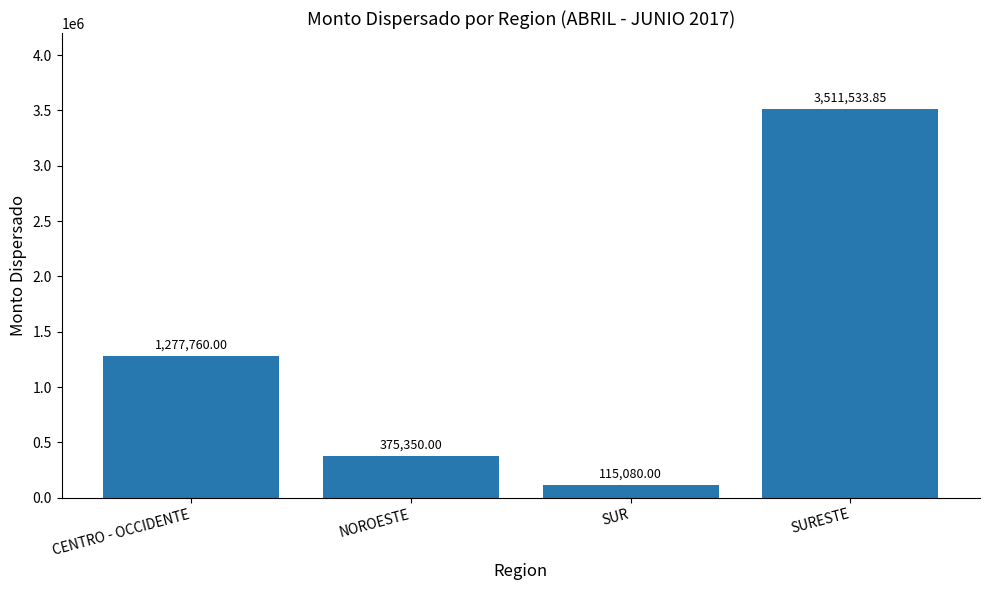

What is the label of the 4th bar from the left?

SURESTE